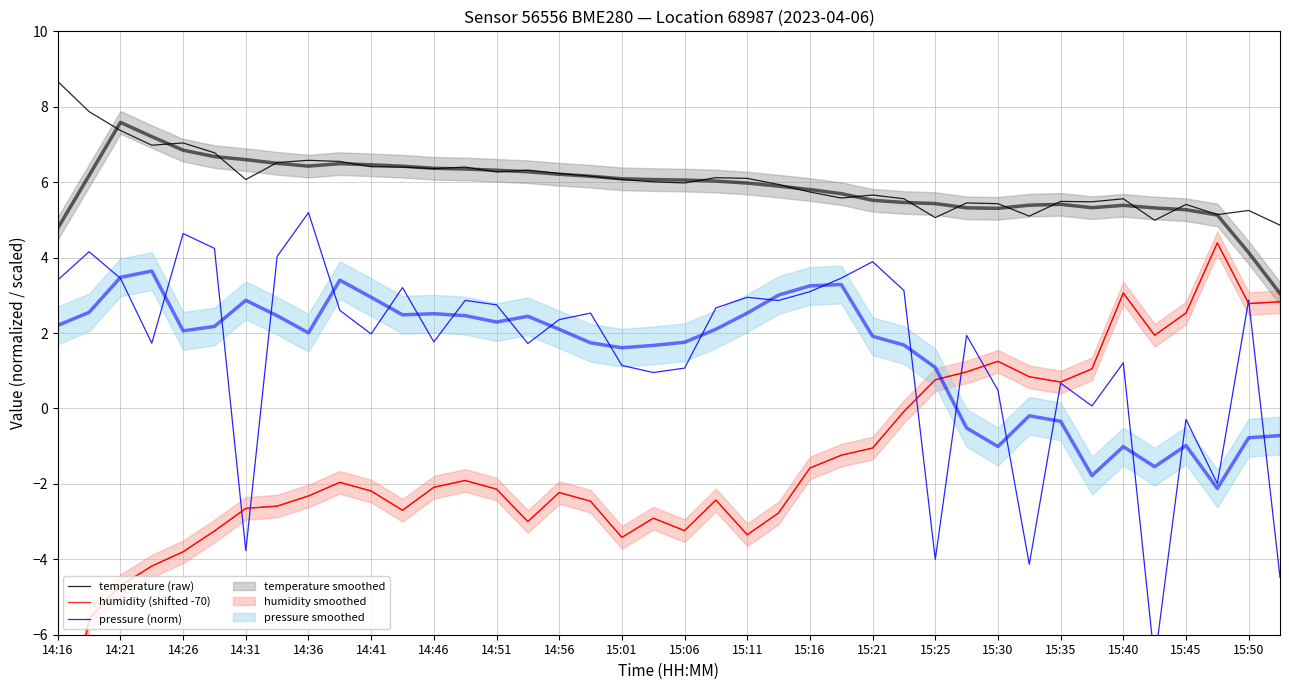

The value of pressure (norm) at 15:21 is 3.9. True or false?

True